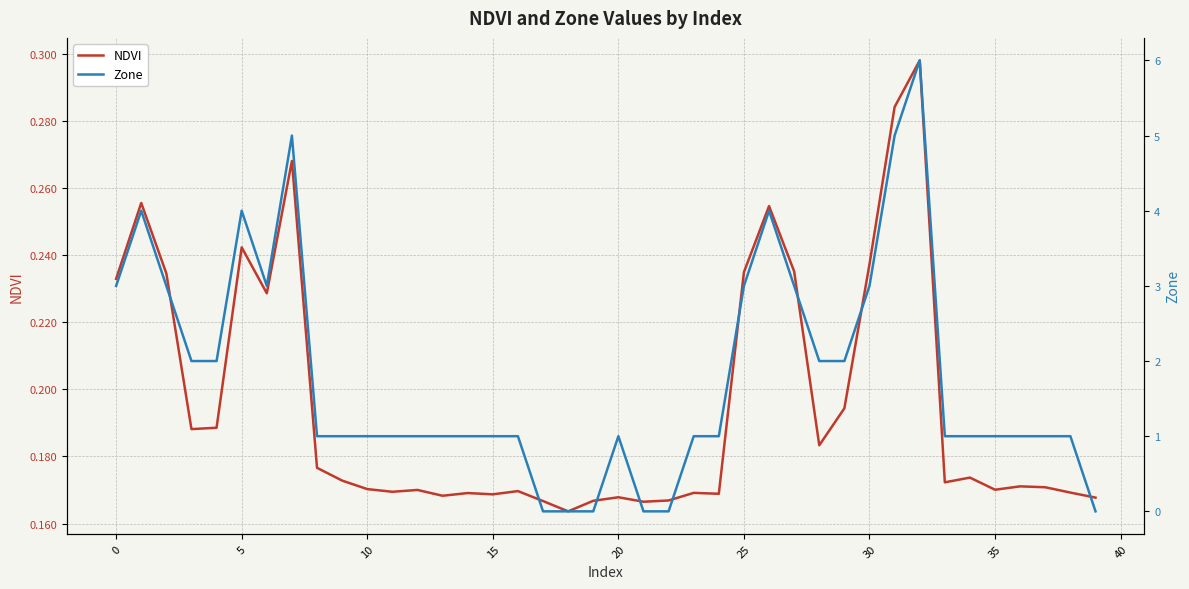

How many interior local peaks does the Zone series have?

6